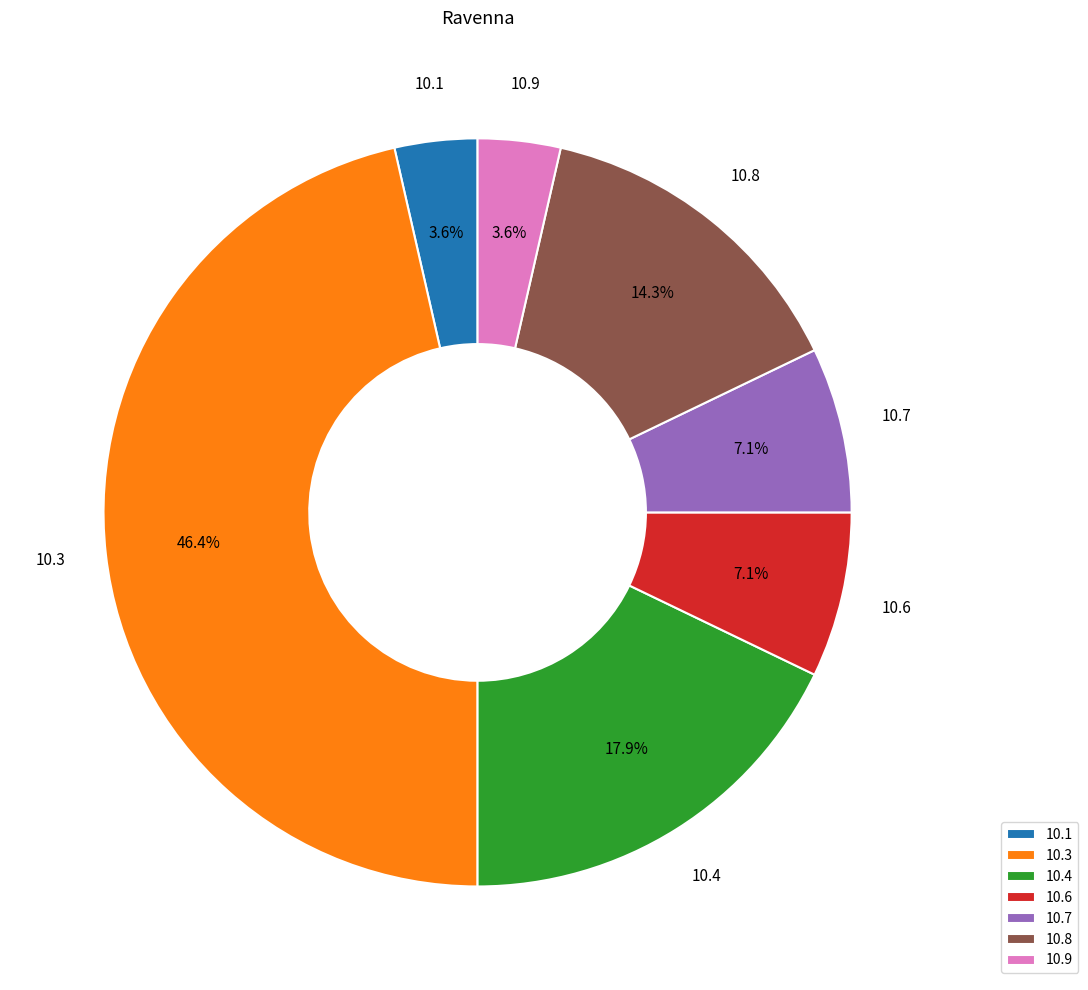

Which has a higher value, 10.8 or 10.9?

10.8